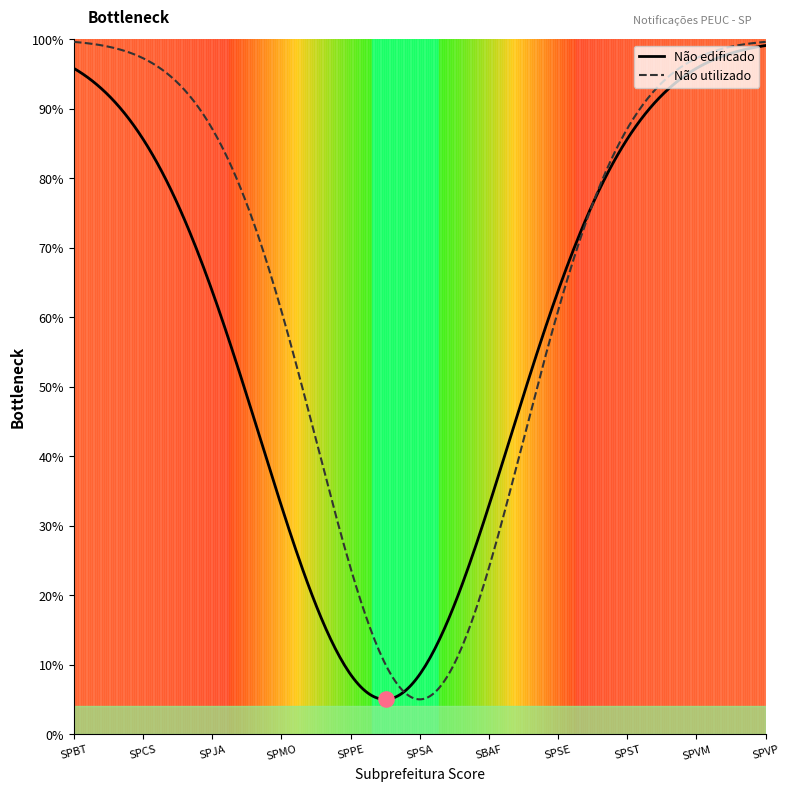

Which series has the largest total across all categories?

Não utilizado